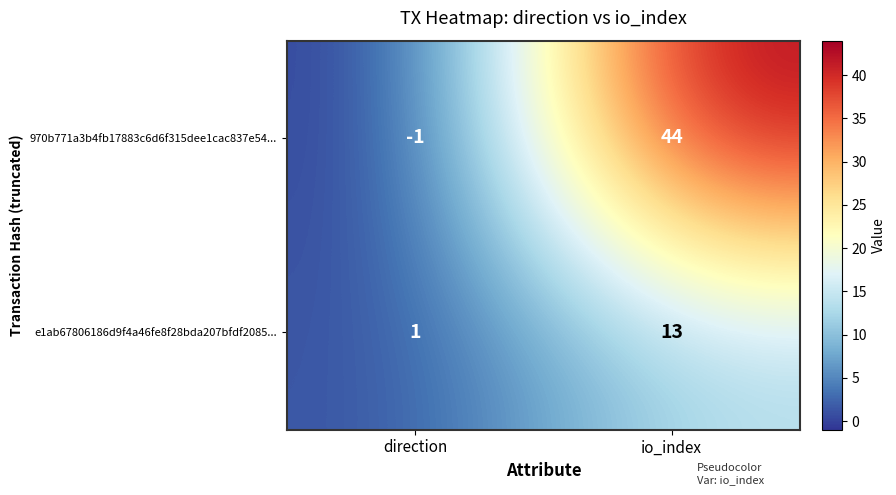

Reading right to left, extract all data points from this chart.

970b771a3b4fb17883c6d6f315dee1cac837e54...: io_index=44	direction=-1
e1ab67806186d9f4a46fe8f28bda207bfdf2085...: io_index=13	direction=1